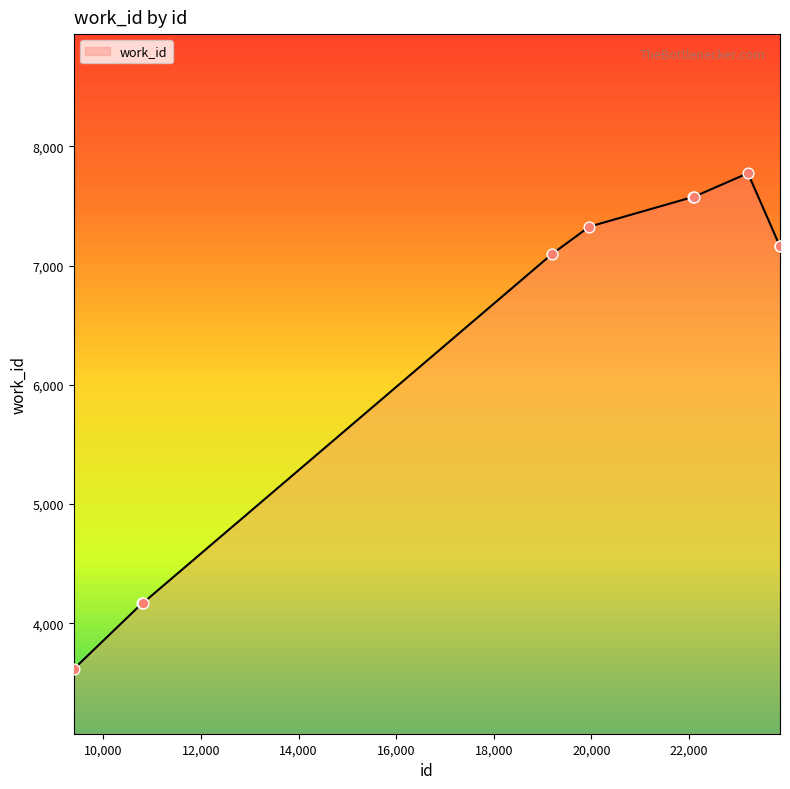

What is the smallest value displayed?

3618